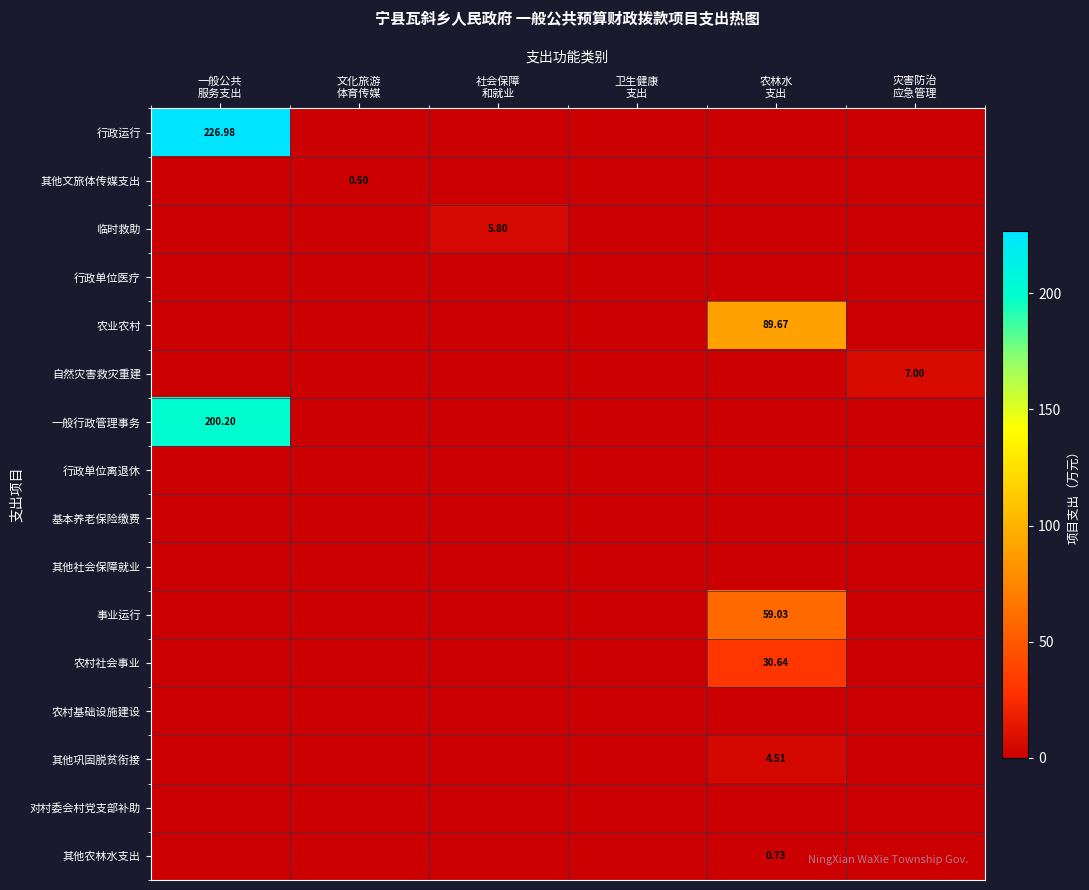

How many values in the 农村社会事业 series exceed 0?

1